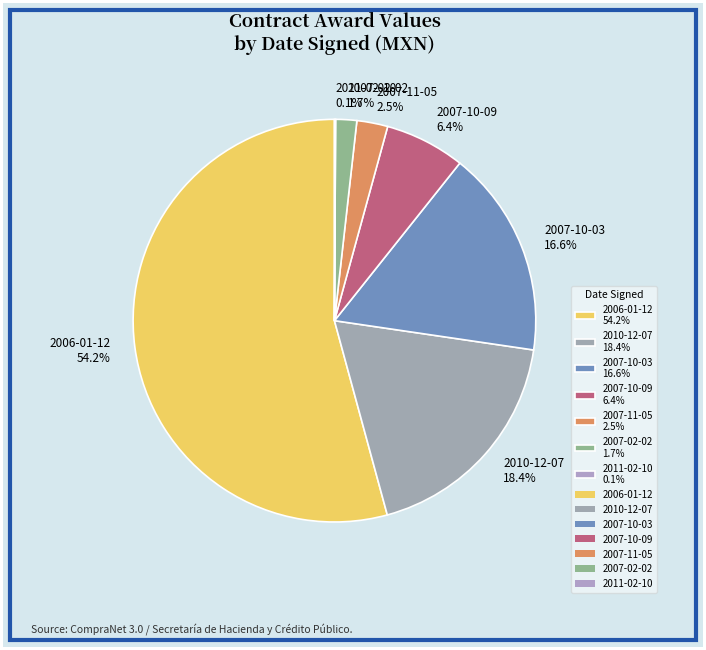

Does any single category account for the majority?

Yes